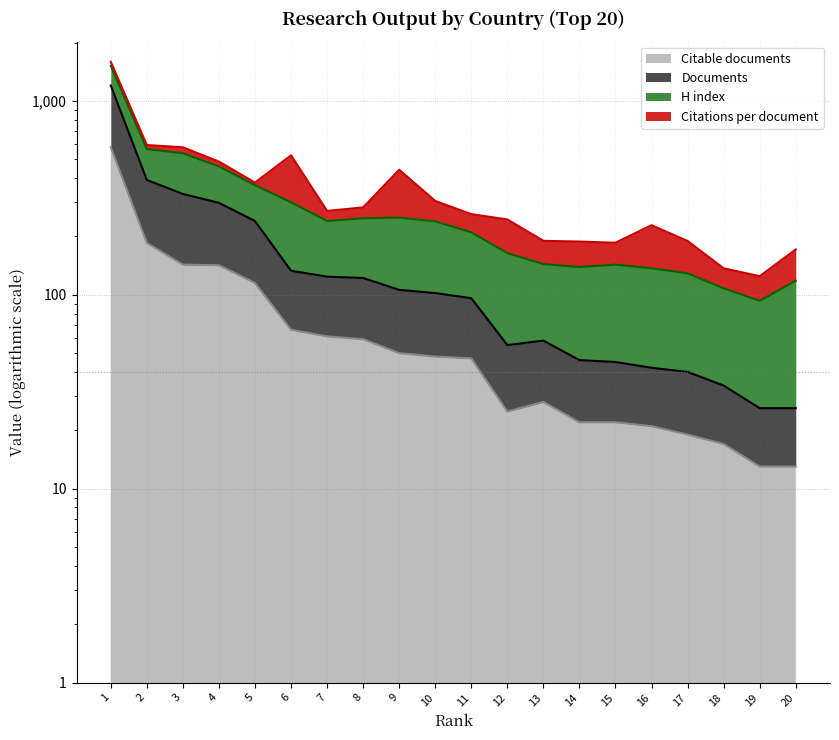

True or false: Documents and Citable documents intersect in this chart.

False